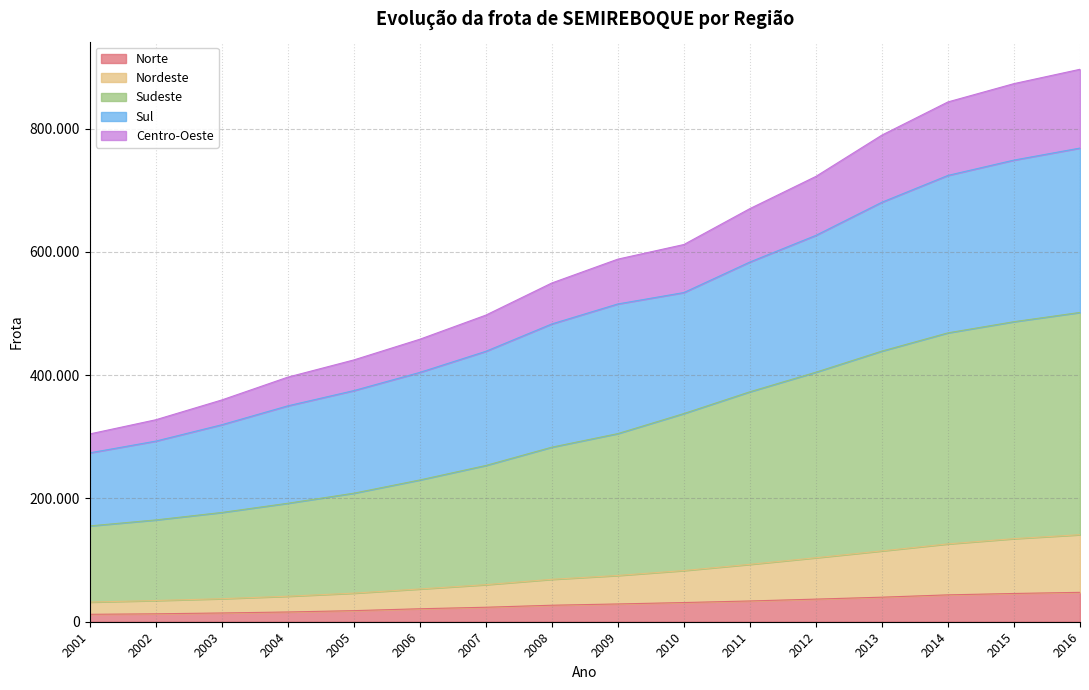

True or false: Norte has more than 1 points higher than both neighbors.

False